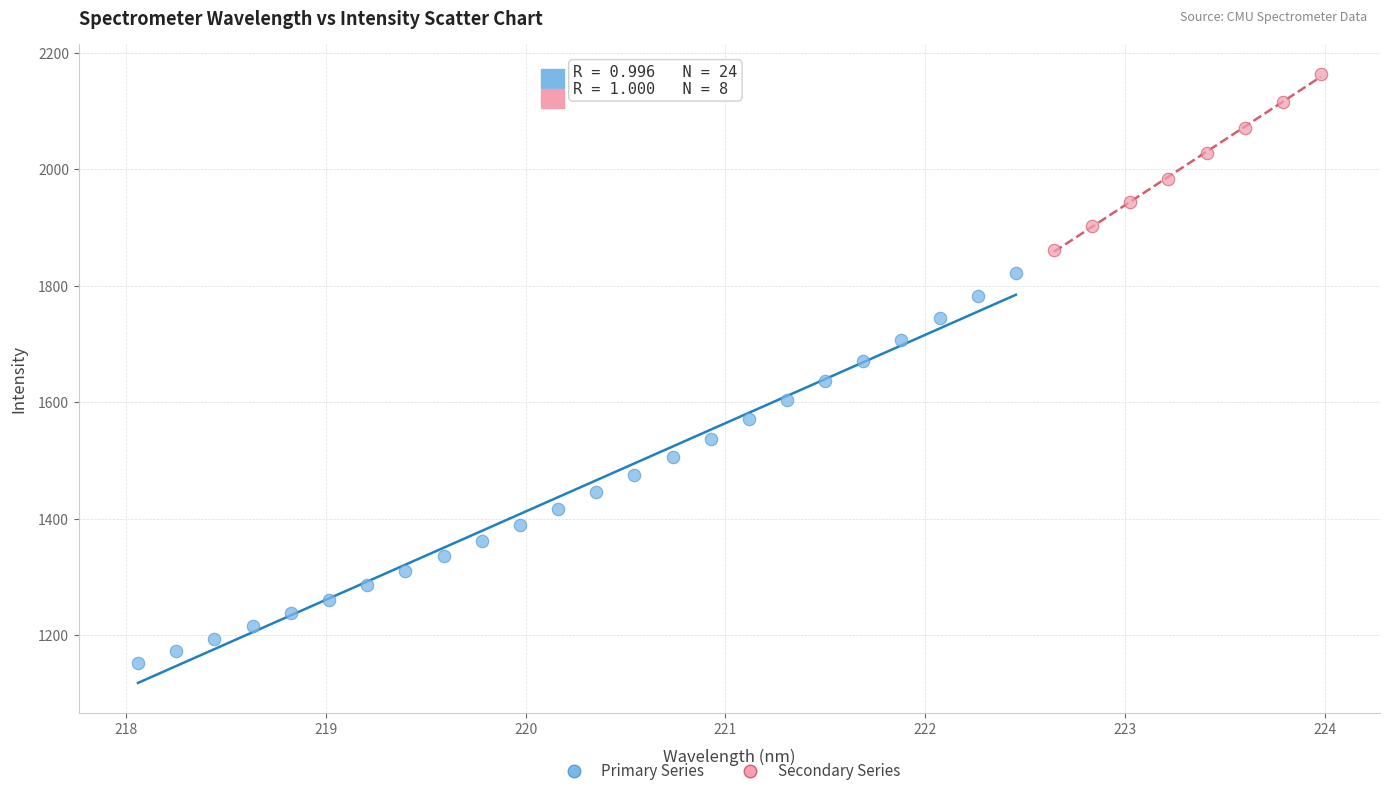

Which series contains the highest Y value?

Secondary Series